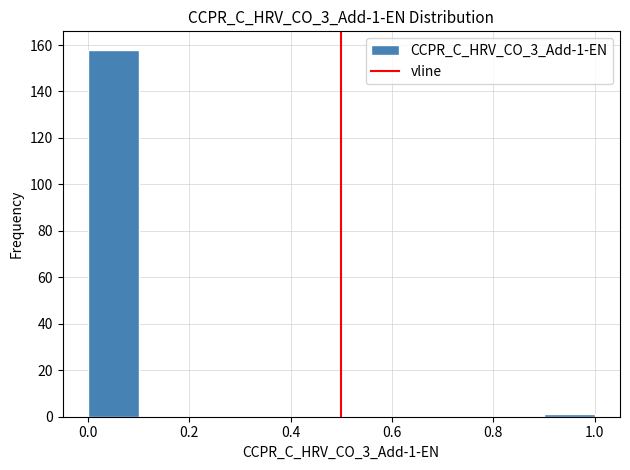

Which range on the x-axis has the tallest bar?

0.0 to 0.1